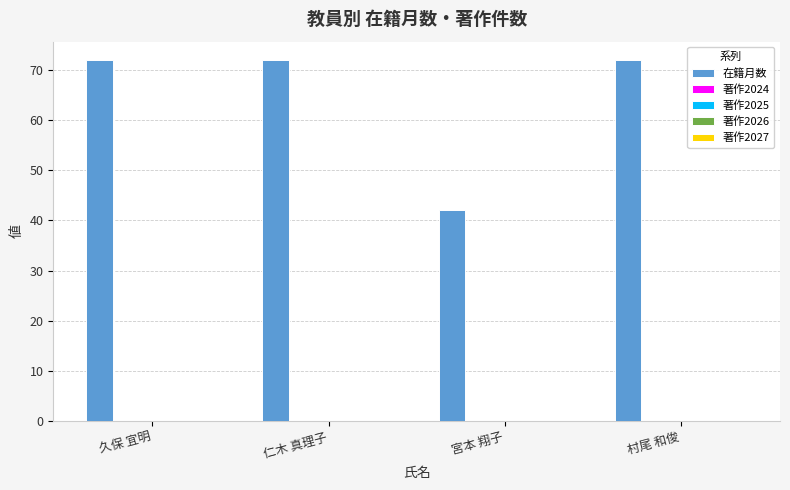

What is the sum of all values?

258